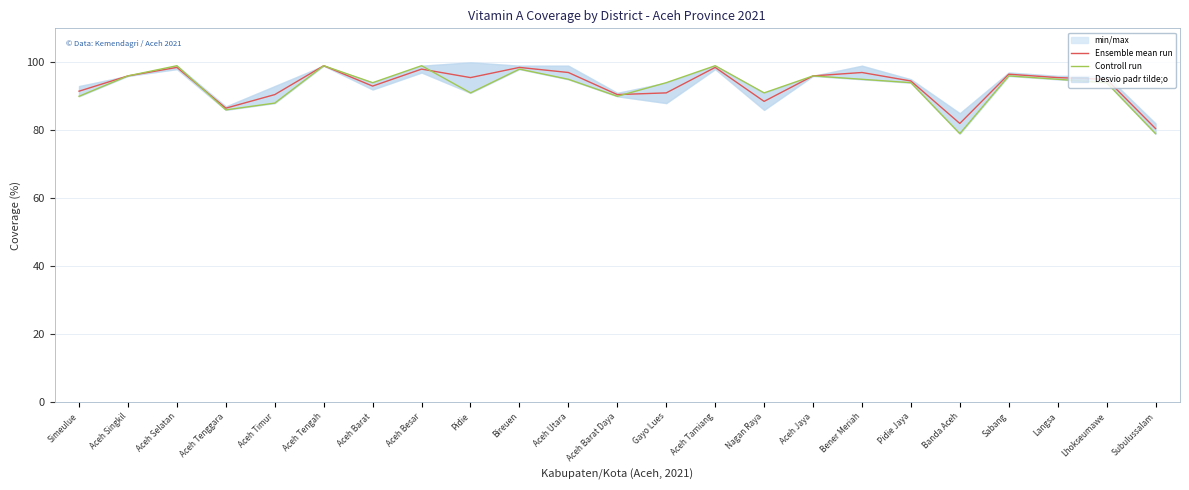

At how many categories does at least one series exceed 81?

22